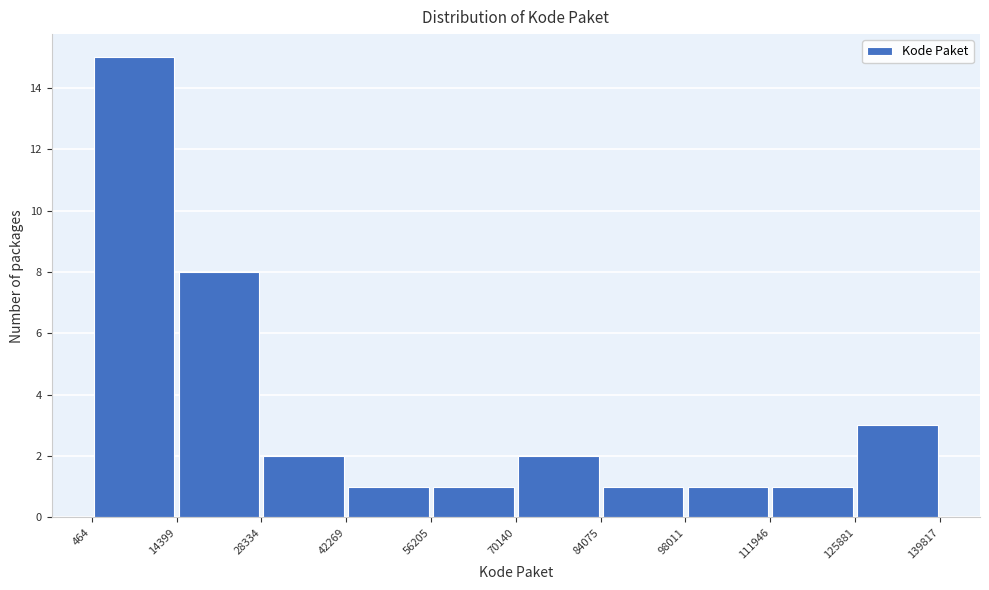

Reading left to right, transcribe this chart: for each bar, give the range it covers on the x-axis and its height. The values are not printed on the chart, so give them approximately, as read against the axis.

464 to 14399: 15
14399 to 28334: 8
28334 to 42269: 2
42269 to 56205: 1
56205 to 70140: 1
70140 to 84075: 2
84075 to 98011: 1
98011 to 111946: 1
111946 to 125881: 1
125881 to 139817: 3